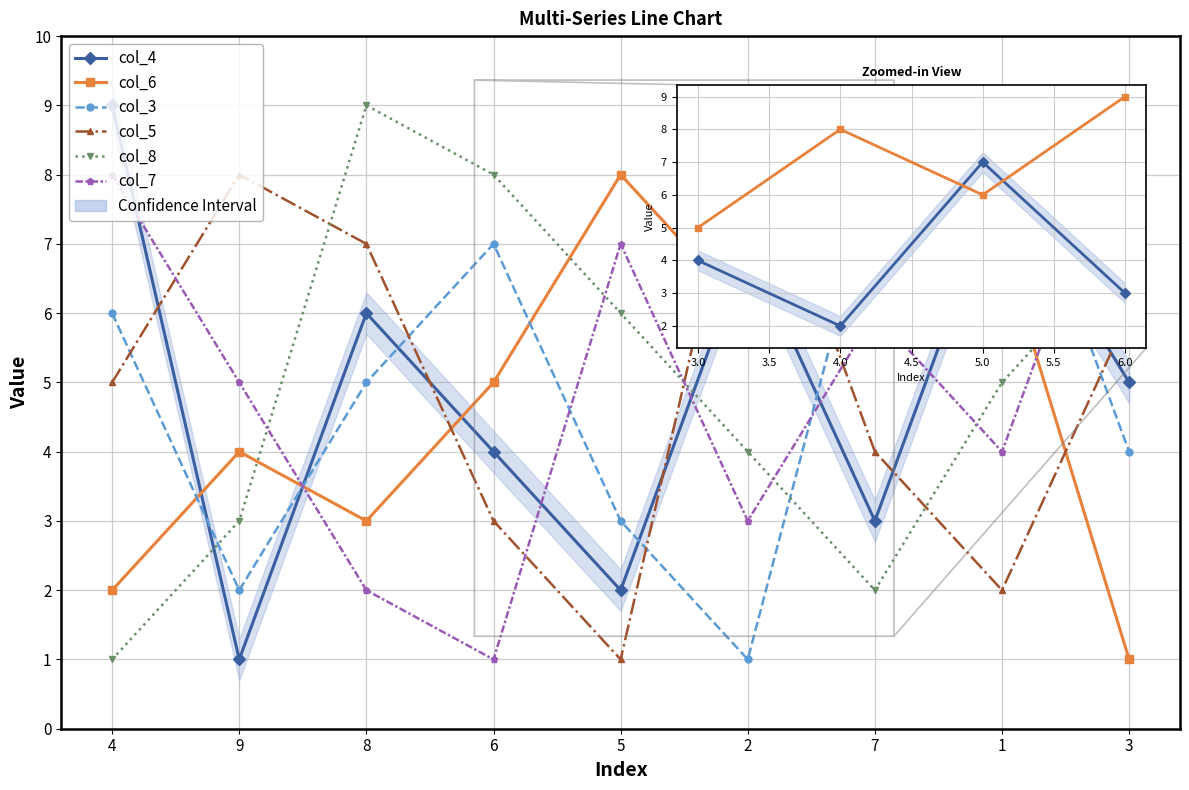

Count the col_7 values in the range 3 to 7.

5